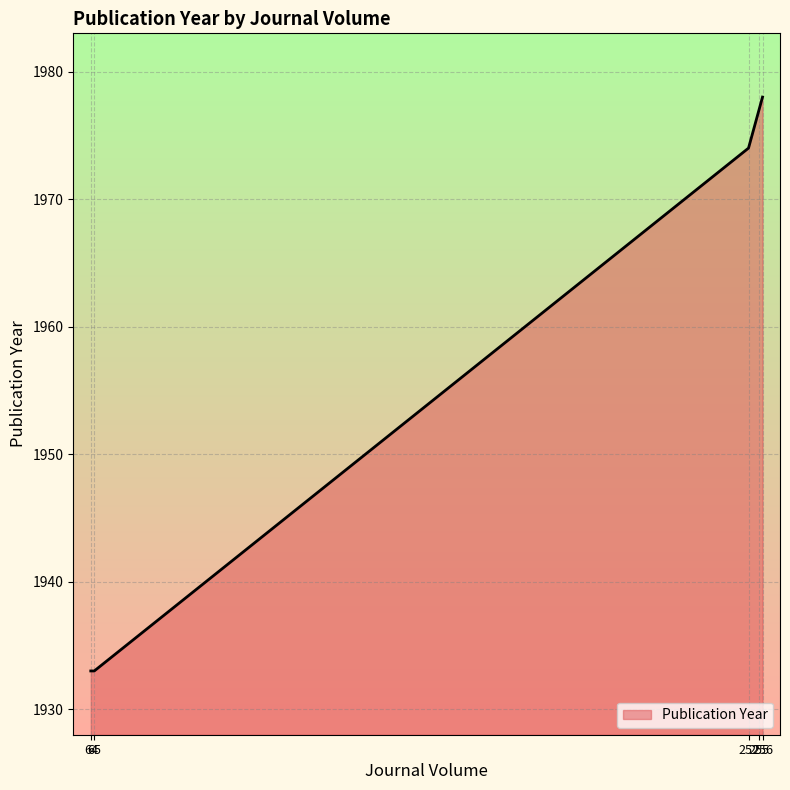

What is the maximum value shown in the chart?

1978